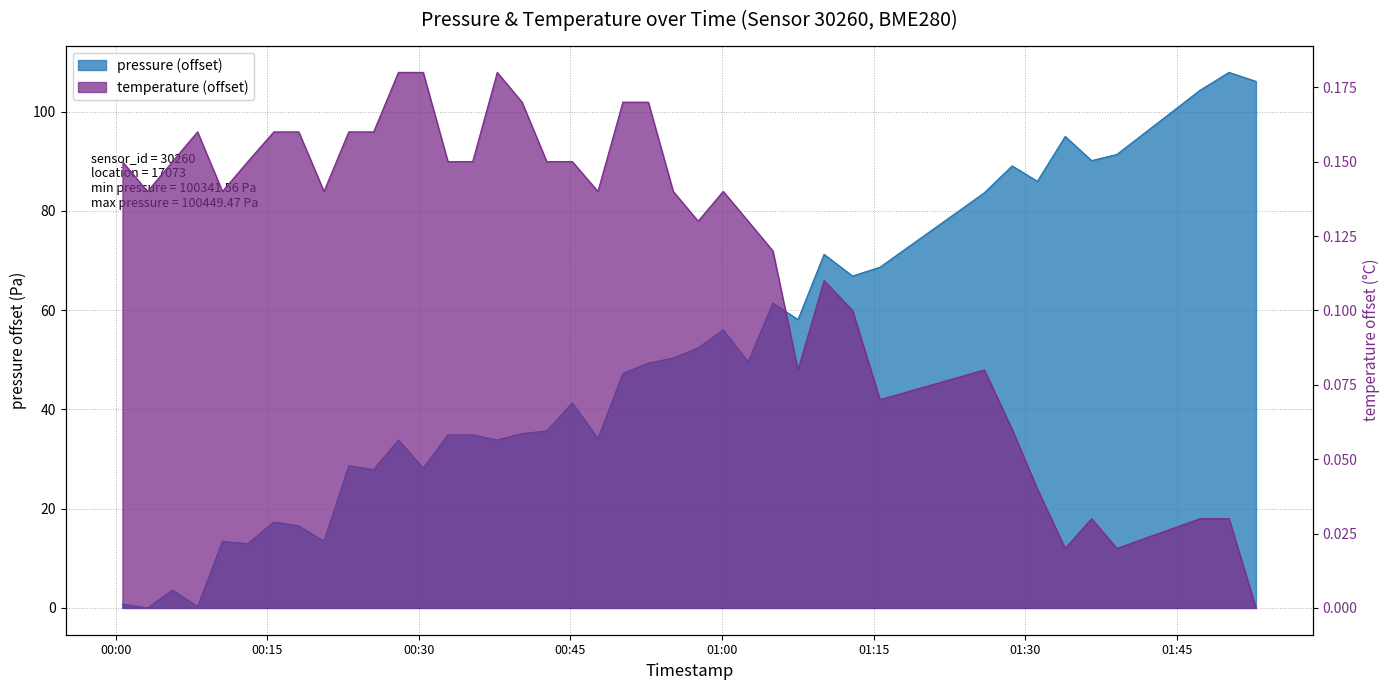

What are all the series names shown in the legend?

pressure, temperature